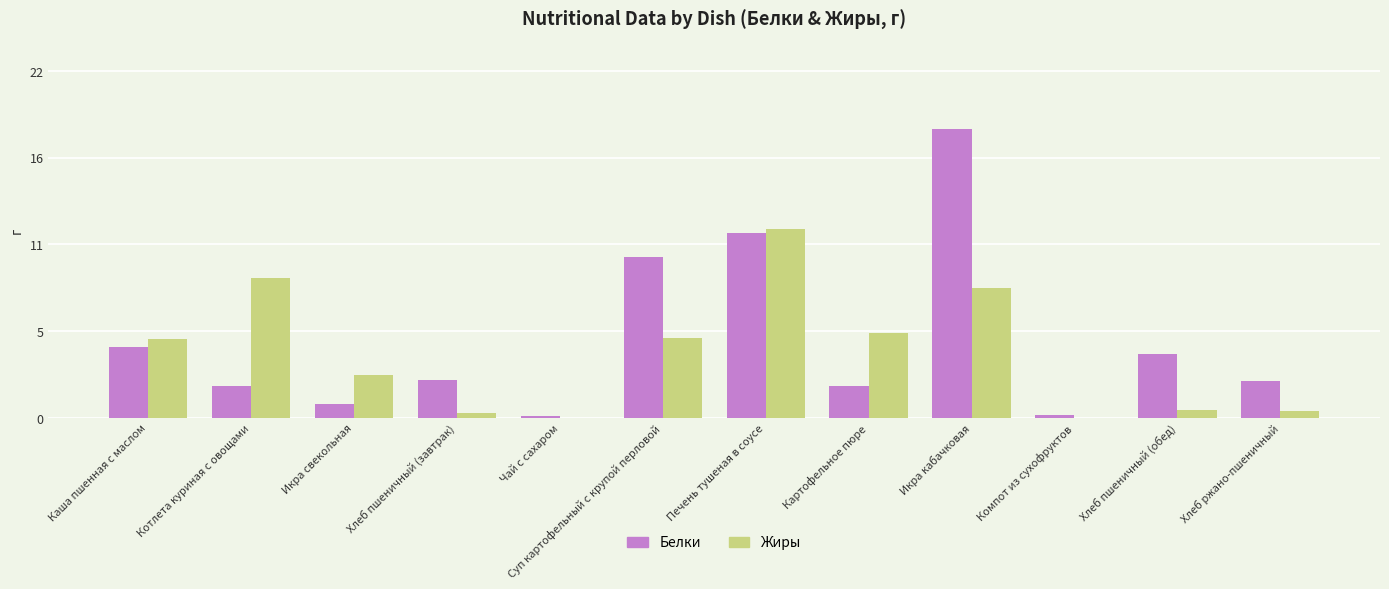

Which series has the widest spread of values?

Белки